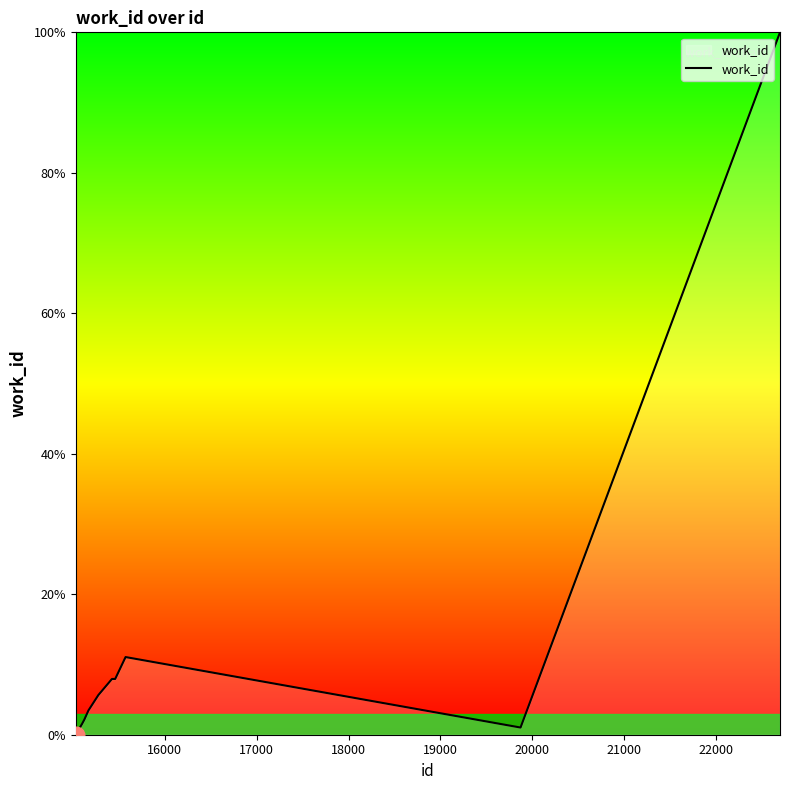

What is the difference between the maximum and minimum values?

100.0